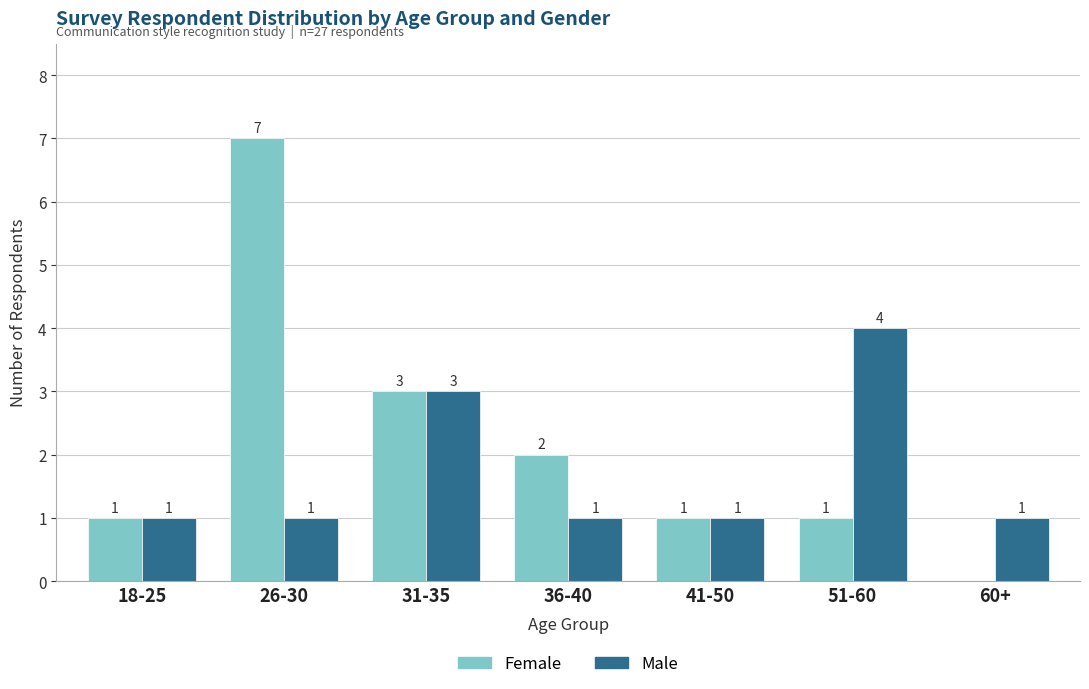

At which category is the sum across all series the highest?

26-30